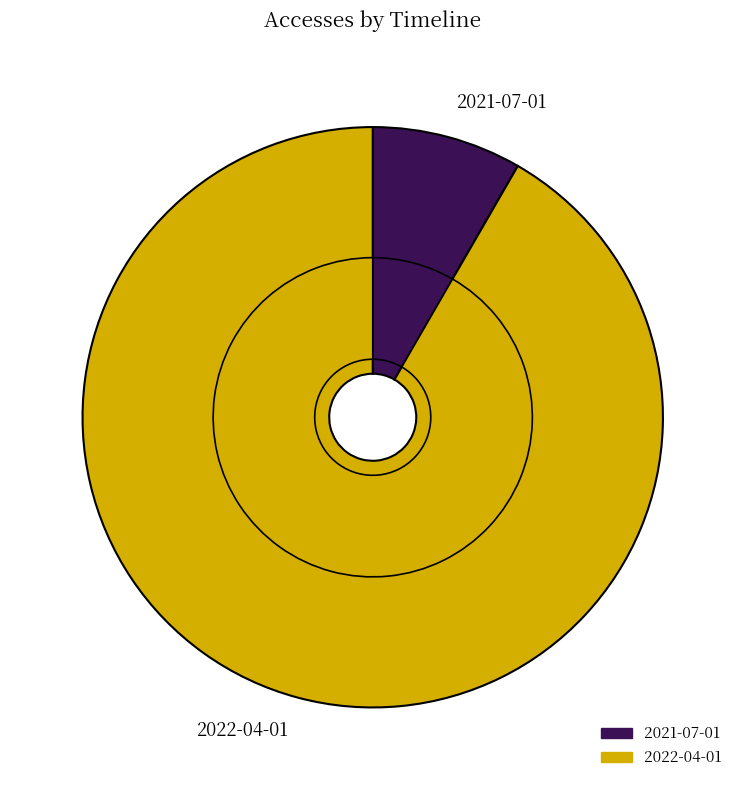

Is 2021-07-01 the majority of the pie?

No